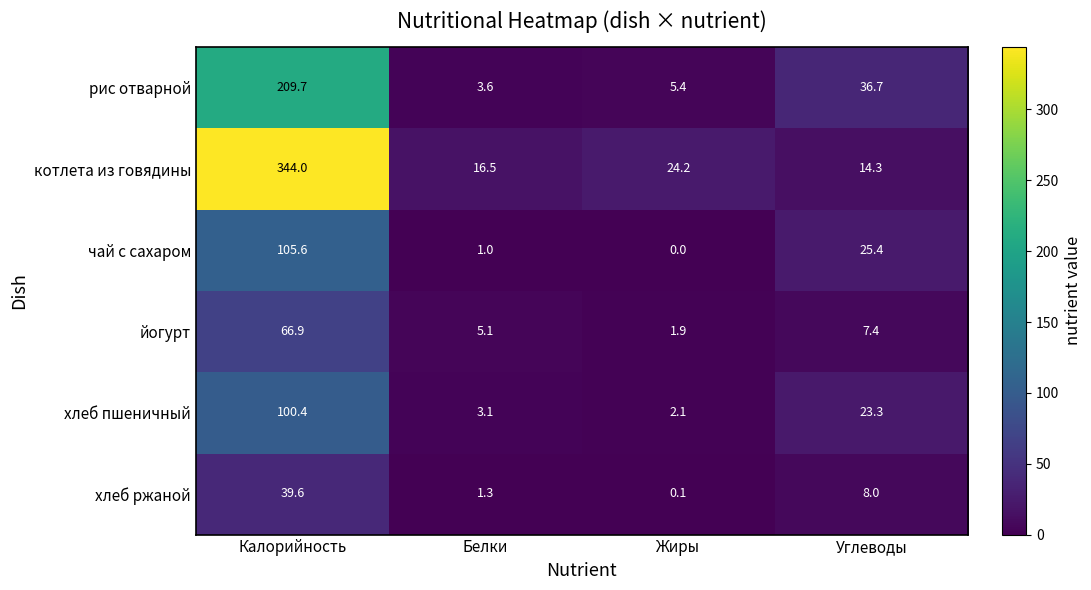

True or false: рис отварной has a value of 5.3 at Белки.

False